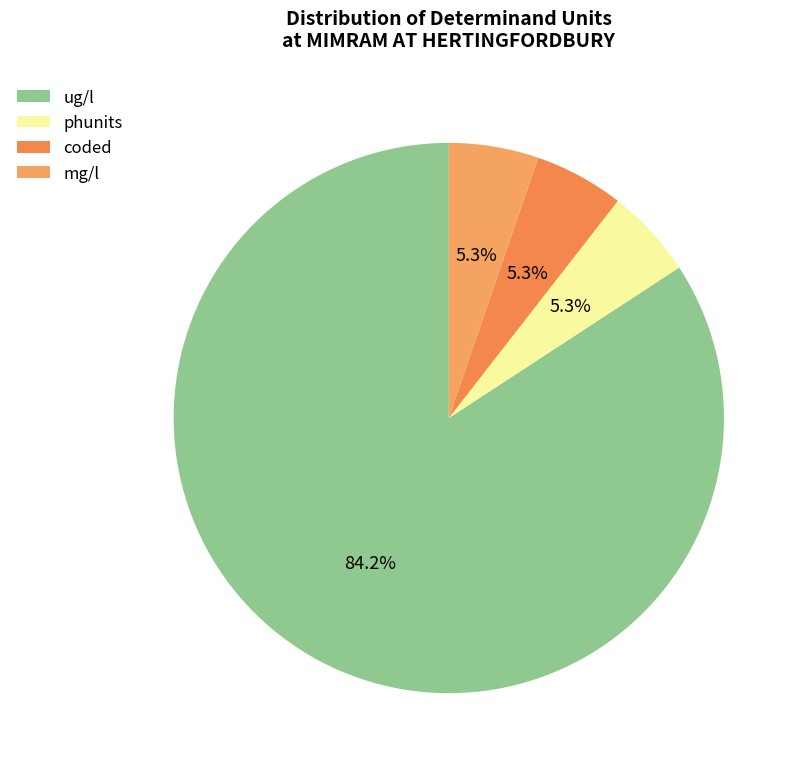

What portion of the pie excludes phunits?

94.7%